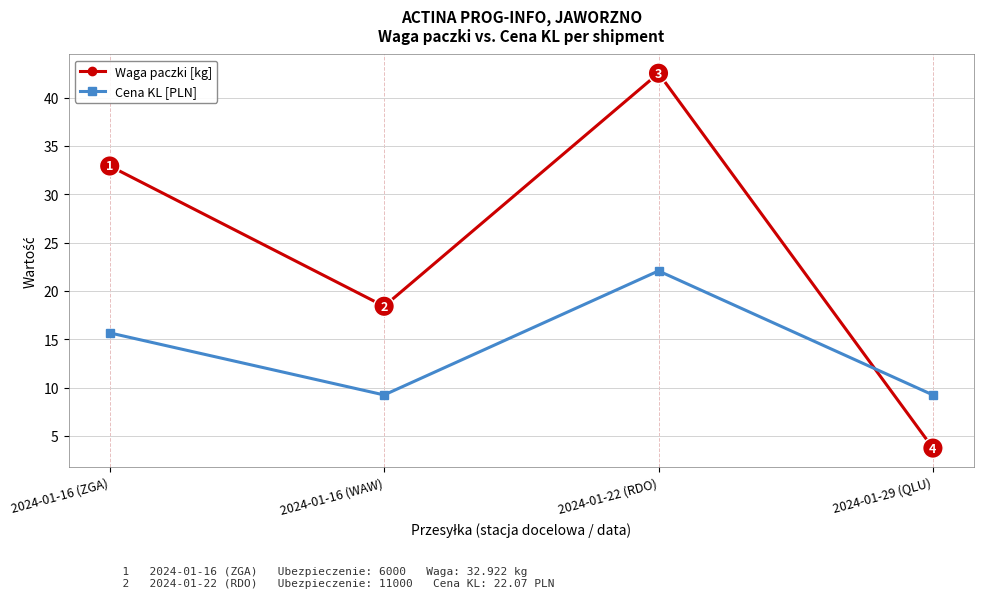

True or false: Waga paczki [kg] and Cena KL [PLN] cross at least once.

True